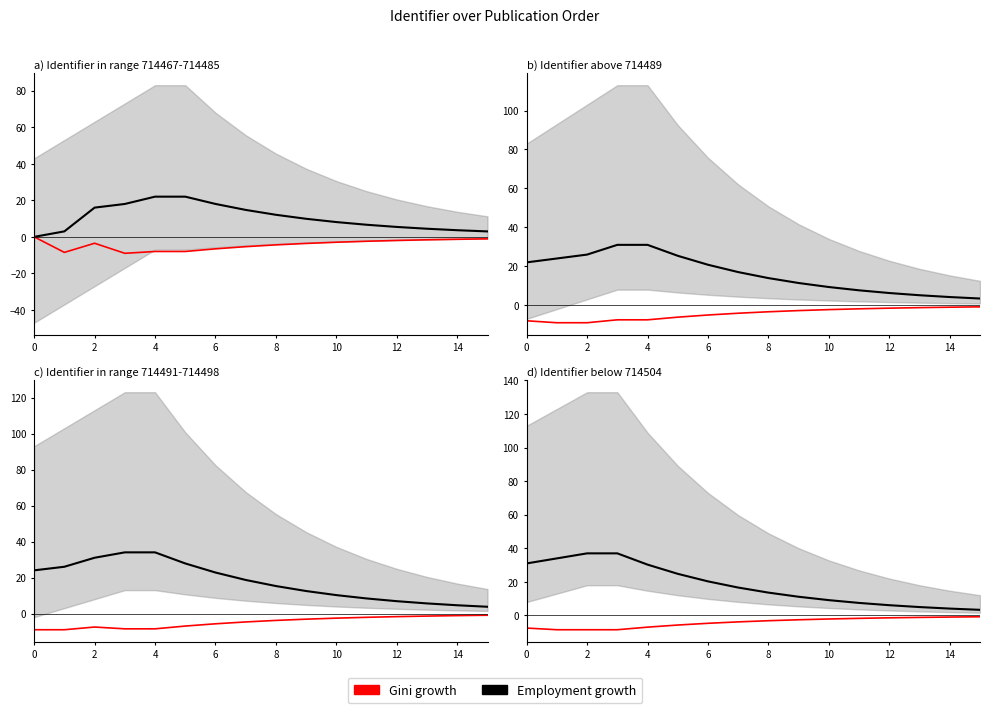

True or false: Employment growth has more than 2 interior local peaks.

False